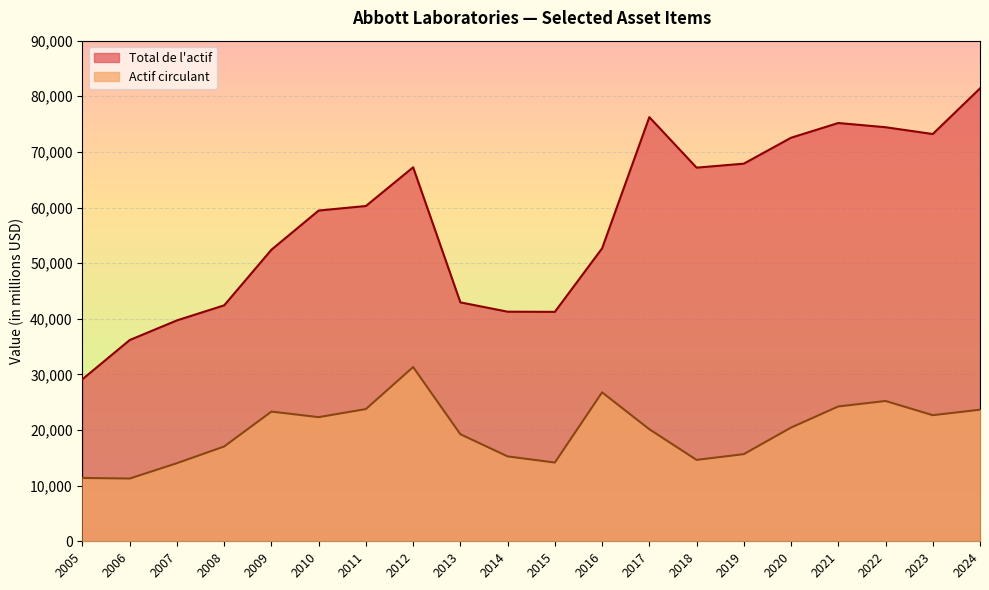

What is the difference between the highest and lowest values at 2018?

52541